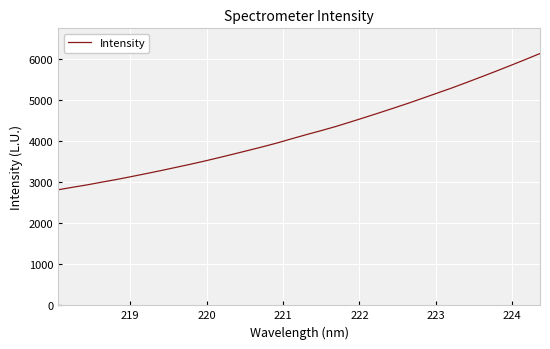

How many values exceed 4164?

17